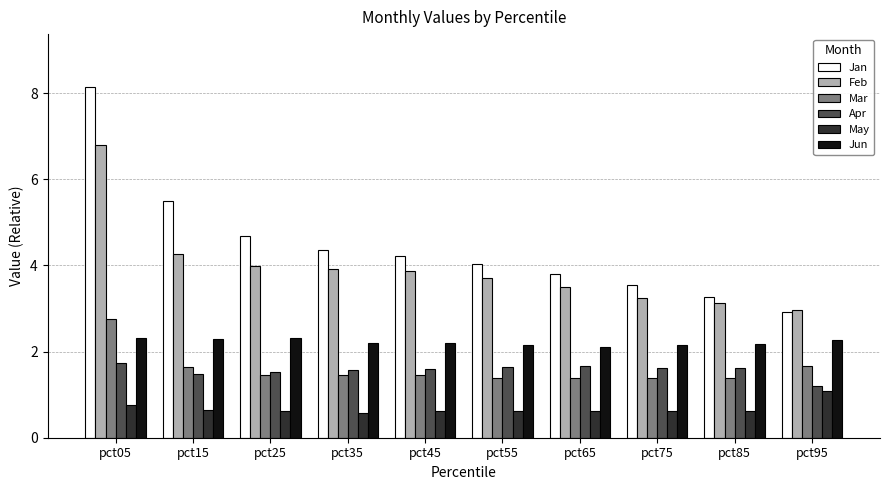

What is the minimum value for Mar?

1.4